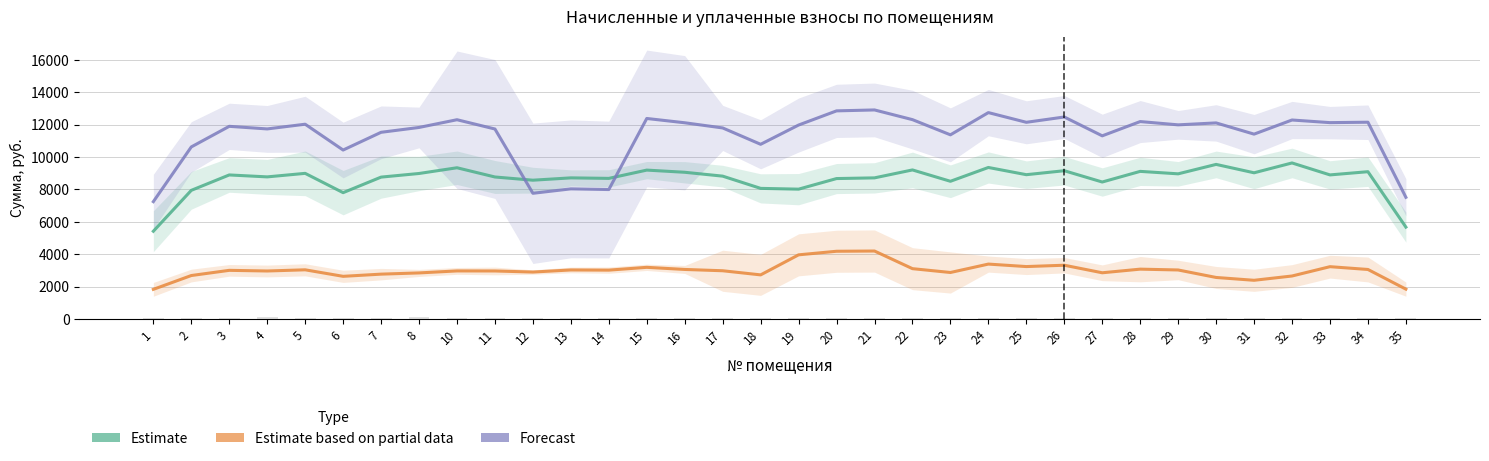

Reading right to left, extract all data points from this chart.

задолженность: 35=5674.2	34=9098.2	33=8899.8	32=9638.4	31=9030.4	30=9548.8	29=8966.4	28=9118.1	27=8460.8	26=9158.4	25=8913.3	24=9359.4	23=8505.6	22=9207.0	21=8716.8	20=8674.0	19=8019.3	18=8067.9	17=8823.7	16=9062.4	15=9196.8	14=8684.8	13=8716.8	12=8572.8	11=8771.2	10=9341.4	8=8987.5	7=8763.5	6=7802.9	5=8995.8	4=8777.6	3=8897.3	2=7946.3	1=5418.9
начислено: 35=1841.5	34=3057.0	33=3229.7	32=2653.8	31=2388.6	30=2563.6	29=3026.2	28=3077.4	27=2853.0	26=3319.5	25=3236.8	24=3389.9	23=2870.6	22=3107.4	21=4196.8	20=4182.3	19=3961.4	18=2722.9	17=2978.0	16=3058.6	15=3189.5	14=3016.7	13=3027.5	12=2897.6	11=2964.6	10=2967.9	8=2844.2	7=2768.6	6=2633.5	5=3036.1	4=2963.2	3=3003.6	2=2682.7	1=1828.9
итоговая задолженность: 35=7515.7	34=12155.2	33=12129.5	32=12292.2	31=11419.0	30=12112.4	29=11992.6	28=12195.4	27=11313.8	26=12477.9	25=12150.1	24=12749.3	23=11376.2	22=12314.4	21=12913.6	20=12856.3	19=11980.6	18=10790.8	17=11801.7	16=12121.0	15=12386.3	14=7995.0	13=8037.8	12=7763.9	11=11735.8	10=12309.3	8=11831.6	7=11532.0	6=10436.4	5=12031.9	4=11740.8	3=11900.9	2=10629.0	1=7247.8